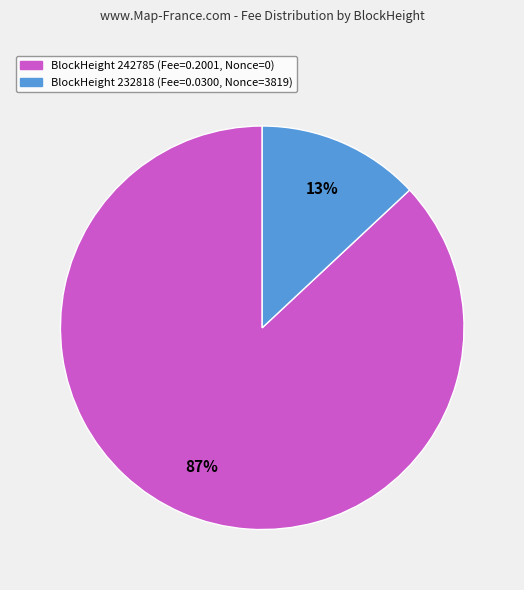

Count the number of slices in the pie.

2